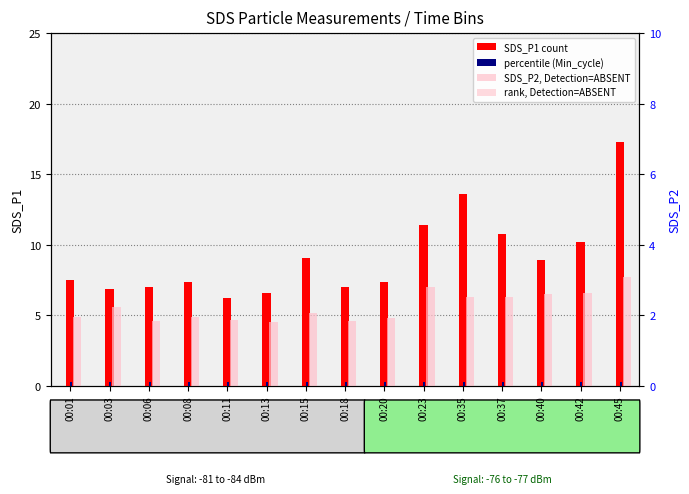

List the series in order of their peak value, lowest first.

Min_cycle (percentile), SDS_P2 (Detection=ABSENT), SDS_P1